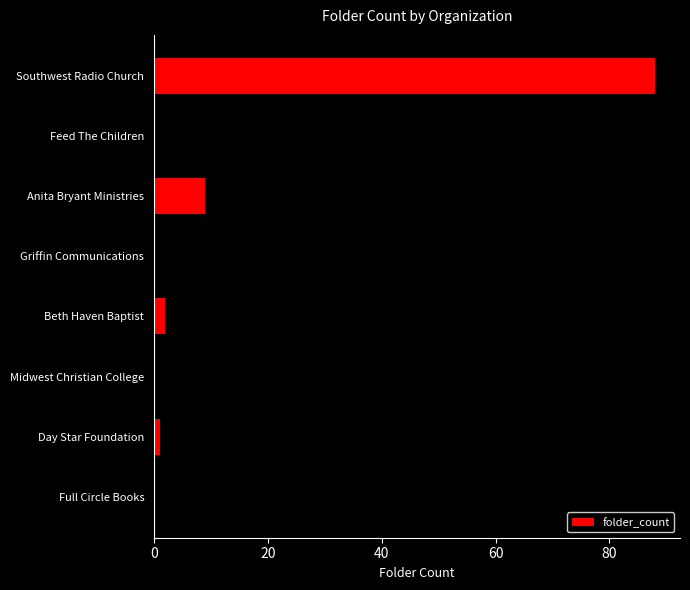

What value does the data have at Feed The Children, to the nearest 5?

15